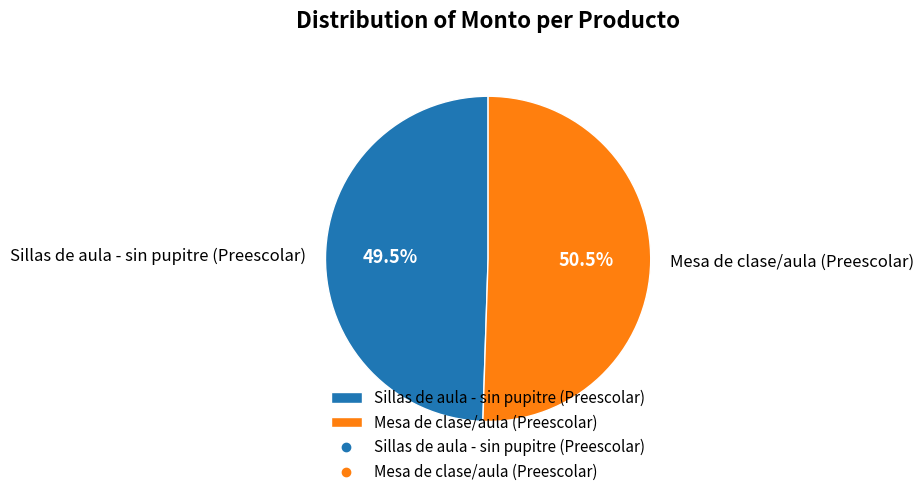

Combined, do Sillas de aula - sin pupitre (Preescolar) and Mesa de clase/aula (Preescolar) account for over 50%?

Yes